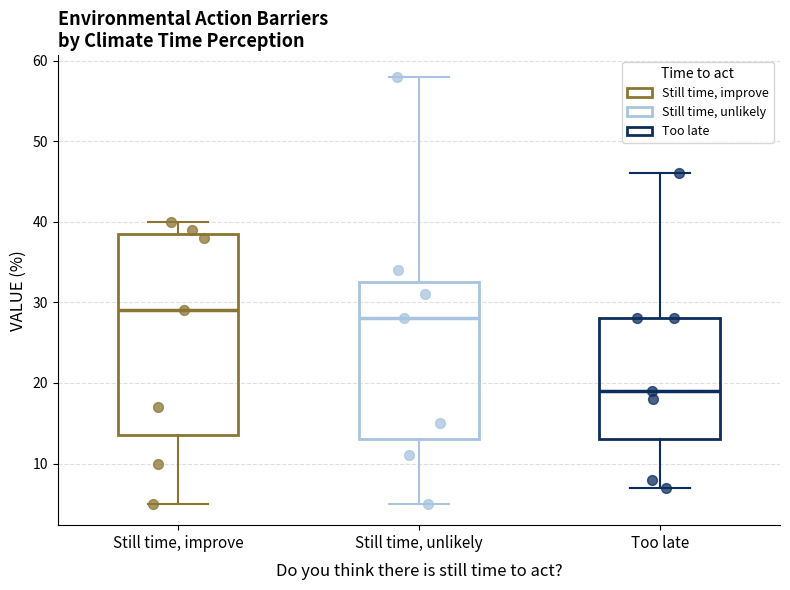

Reading left to right, read every box against the y-axis: the position of its median line, the range the box covers, and the ends of its whiskers. The values are not printed on the chart, so give them approximately, as read against the axis.

Still time, improve: median 29, box 14 to 39, whiskers 5 to 40
Still time, unlikely: median 28, box 13 to 33, whiskers 5 to 58
Too late: median 19, box 13 to 28, whiskers 7 to 46